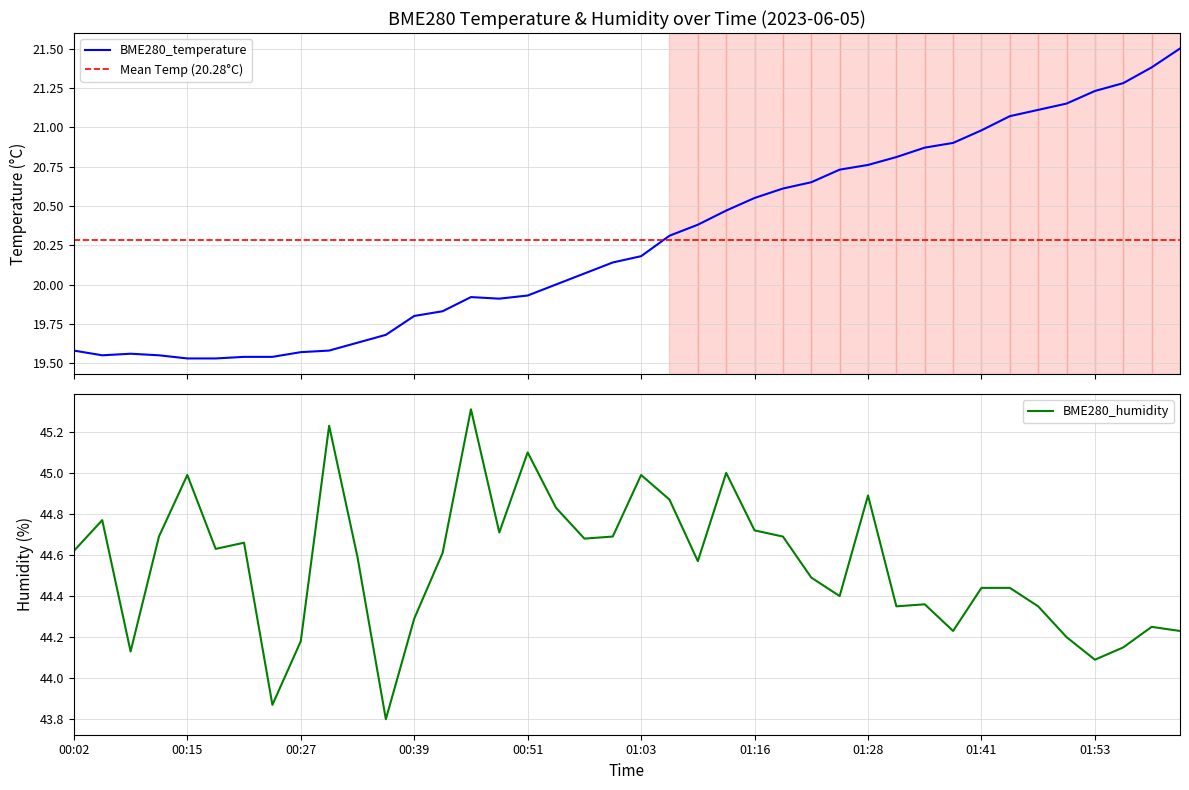

List the series in order of their peak value, highest first.

BME280_humidity, BME280_temperature